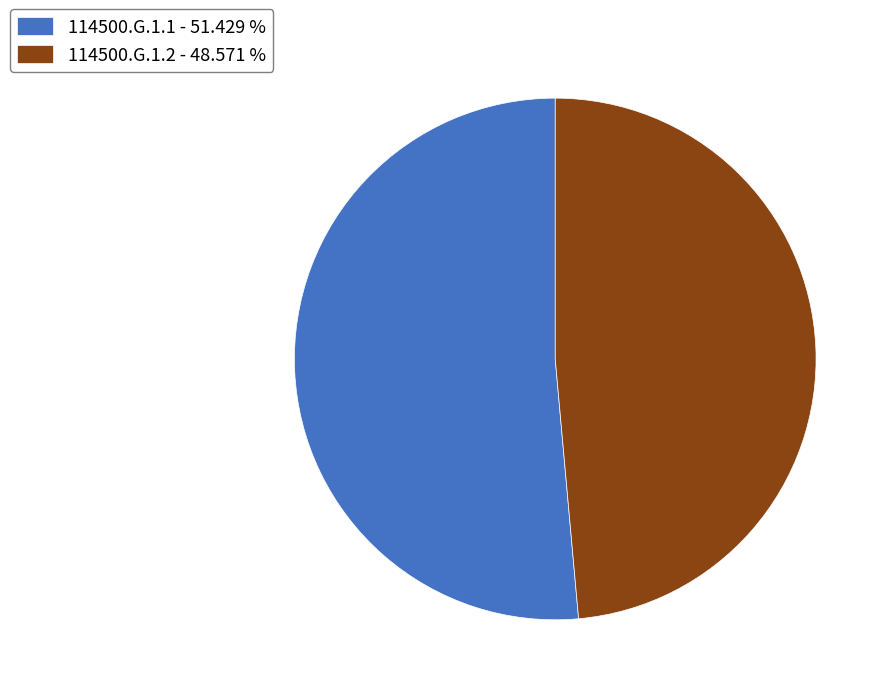

Combined, do 114500.G.1.2 - 48.571 % and 114500.G.1.1 - 51.429 % account for over 50%?

Yes